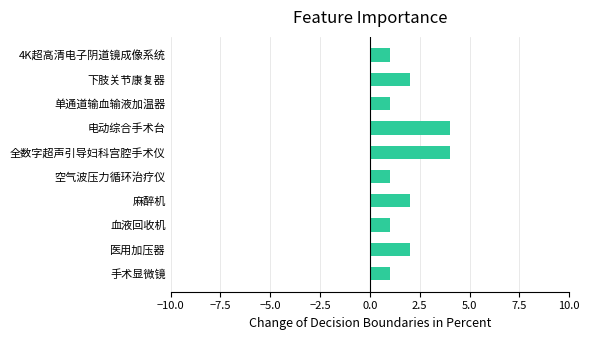

What is the greatest value displayed?

4